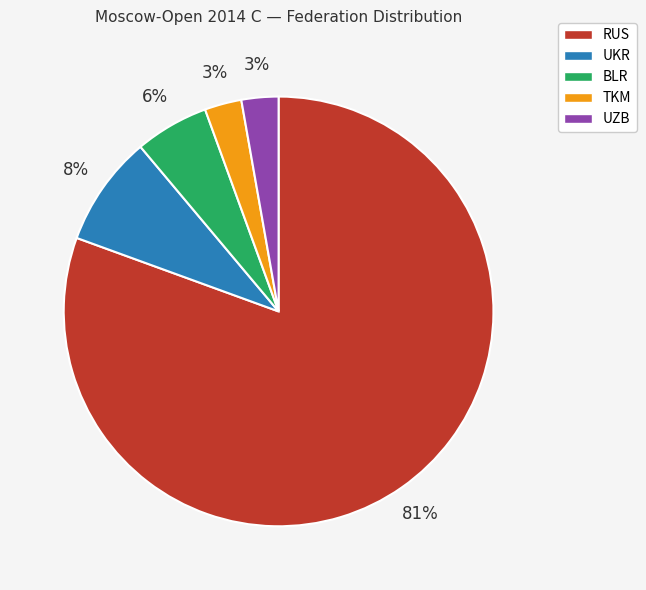

How many slices are in this pie chart?

5